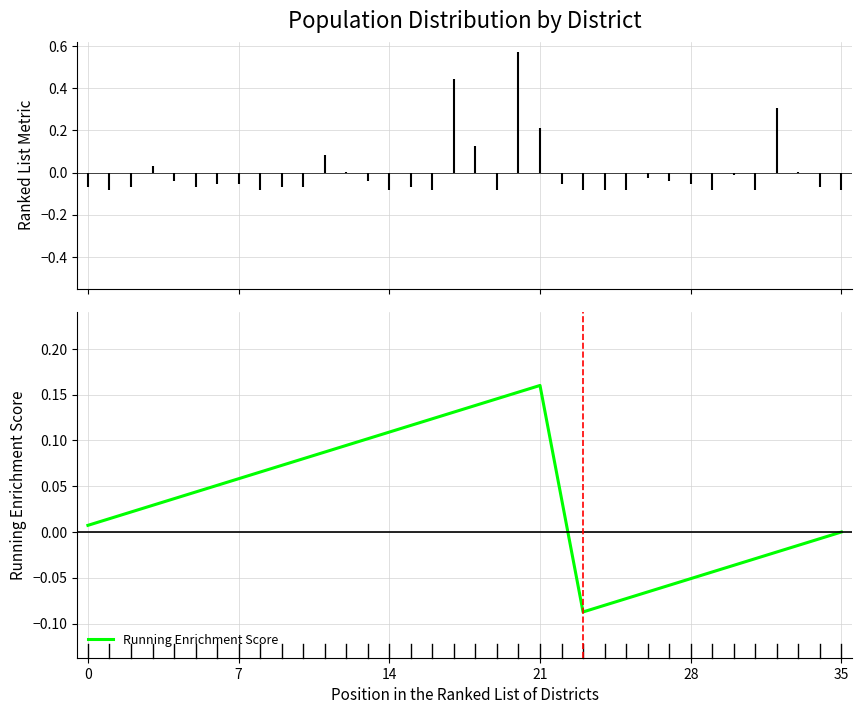

Does the chart display data point markers on the line(s)?

No